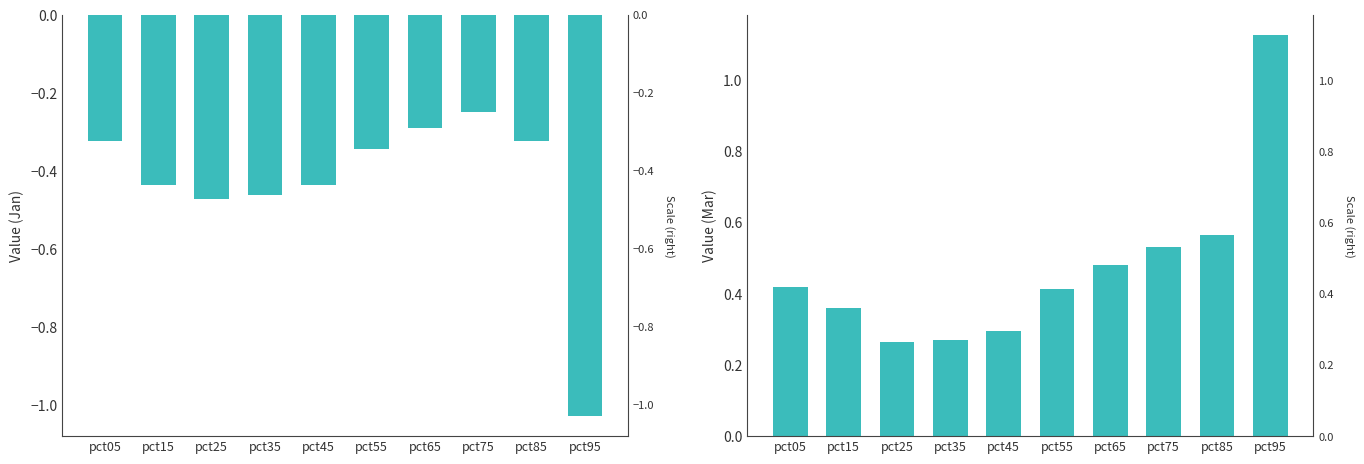

What are all the series names shown in the legend?

Jan, Mar